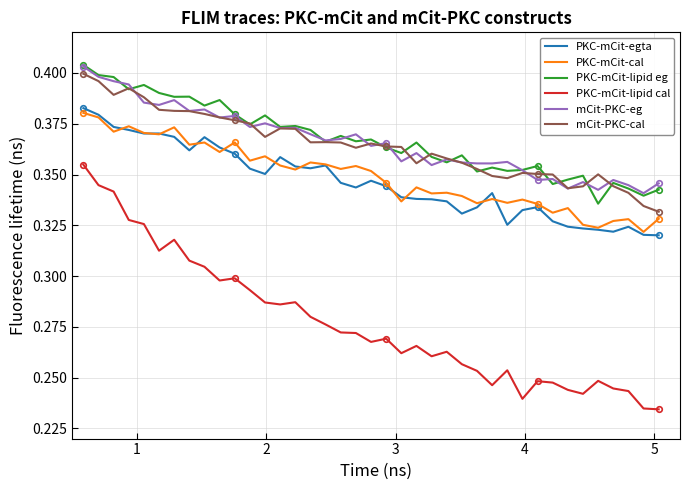

True or false: PKC-mCit-lipid cal and mCit-PKC-cal intersect in this chart.

False